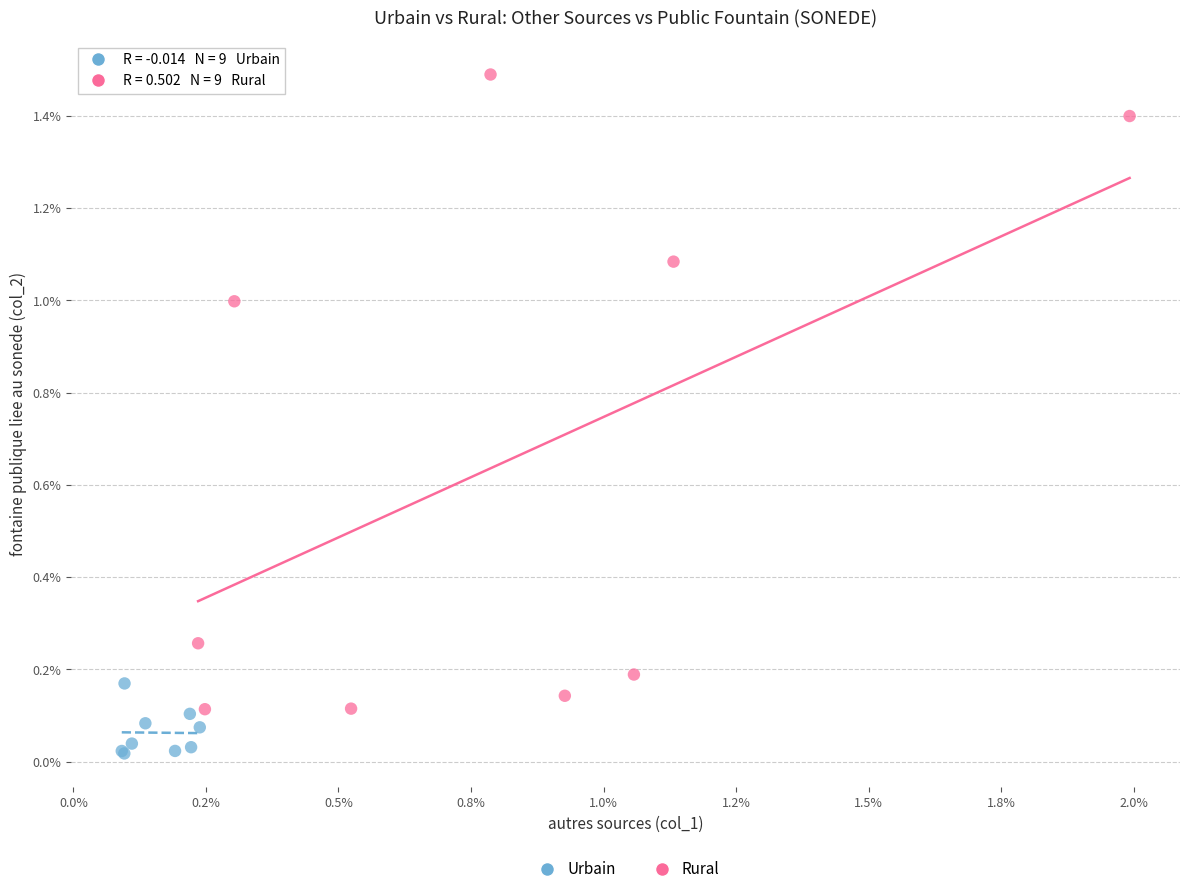

Which series contains the lowest Y value?

Urbain